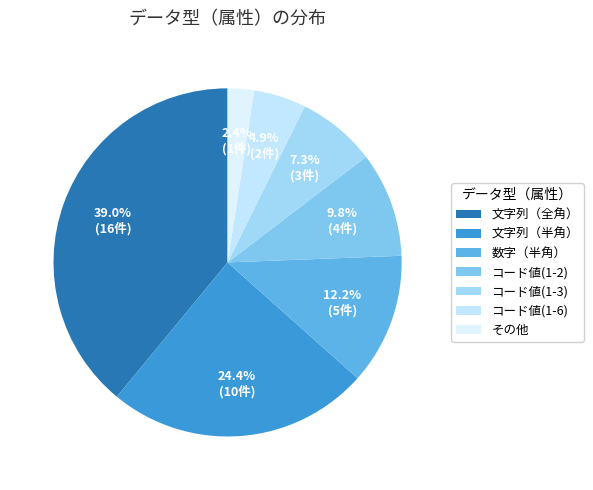

How many slices are in this pie chart?

7